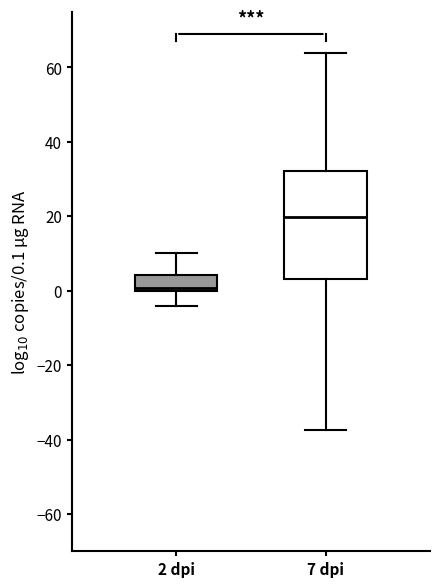

Where is the lower edge of the box for 2 dpi on the y-axis? The values are not printed on the chart, so give them approximately, as read against the axis.

0